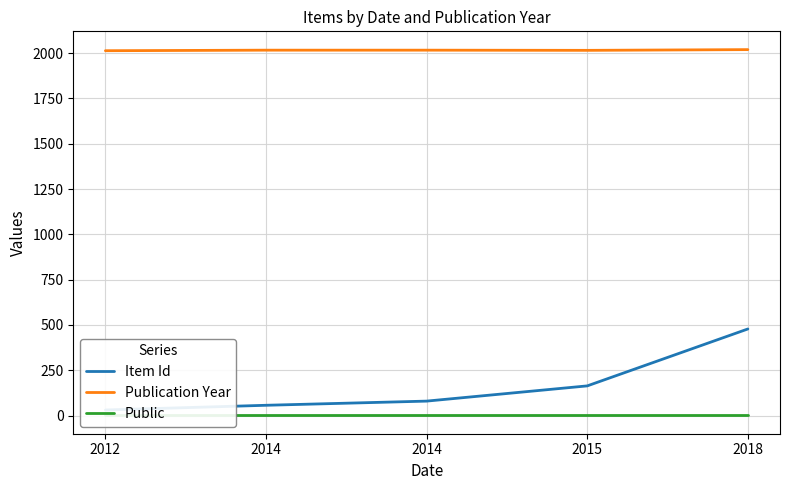

How many series are shown in this chart?

3